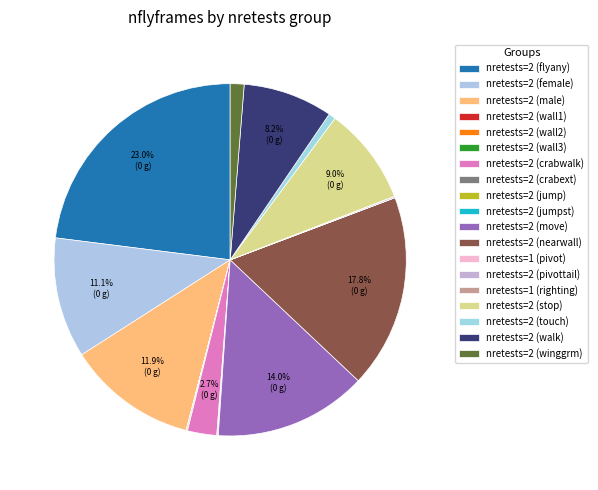

Does any single category account for the majority?

No